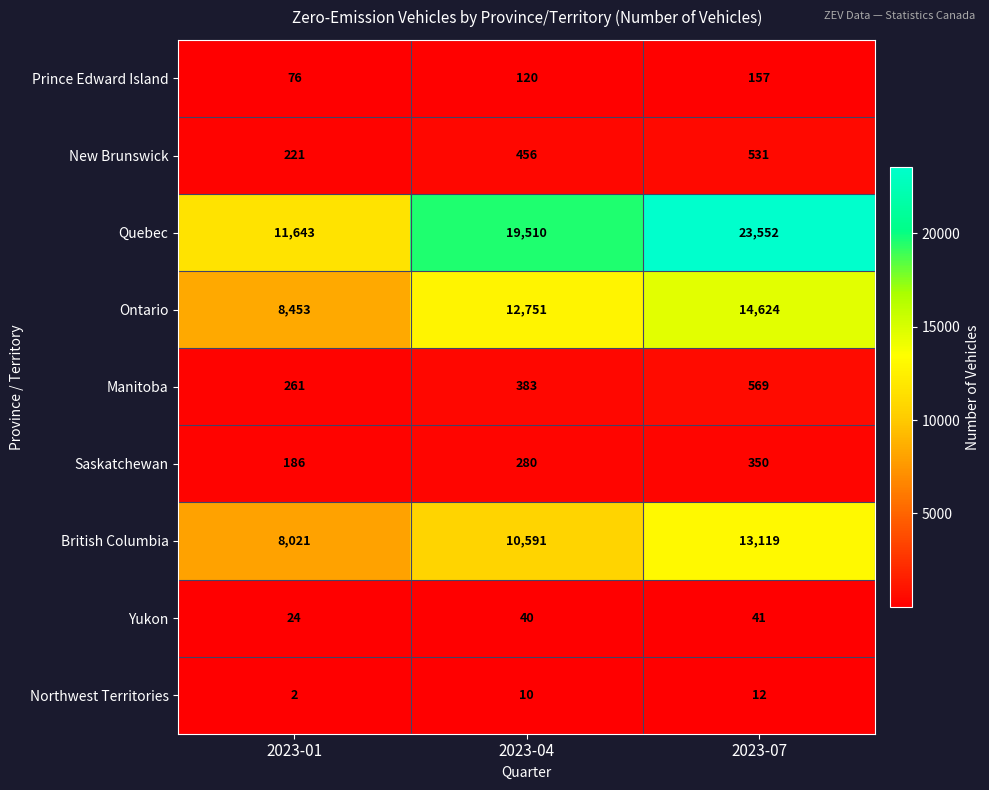

Reading left to right, transcribe all the data shown in this chart.

Prince Edward Island: 76	120	157
New Brunswick: 221	456	531
Quebec: 11643	19510	23552
Ontario: 8453	12751	14624
Manitoba: 261	383	569
Saskatchewan: 186	280	350
British Columbia: 8021	10591	13119
Yukon: 24	40	41
Northwest Territories: 2	10	12